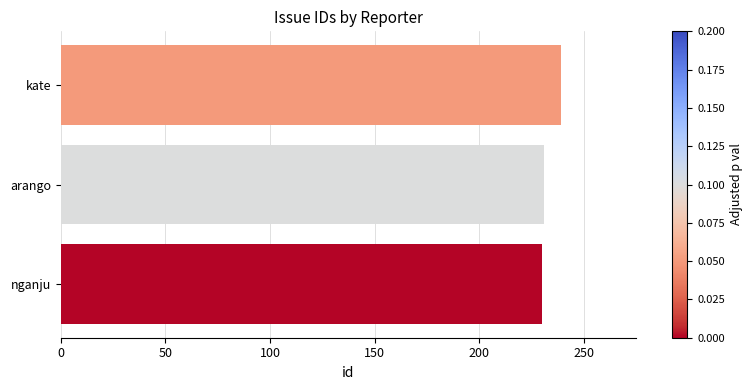

Between nganju and kate, which is larger?

kate